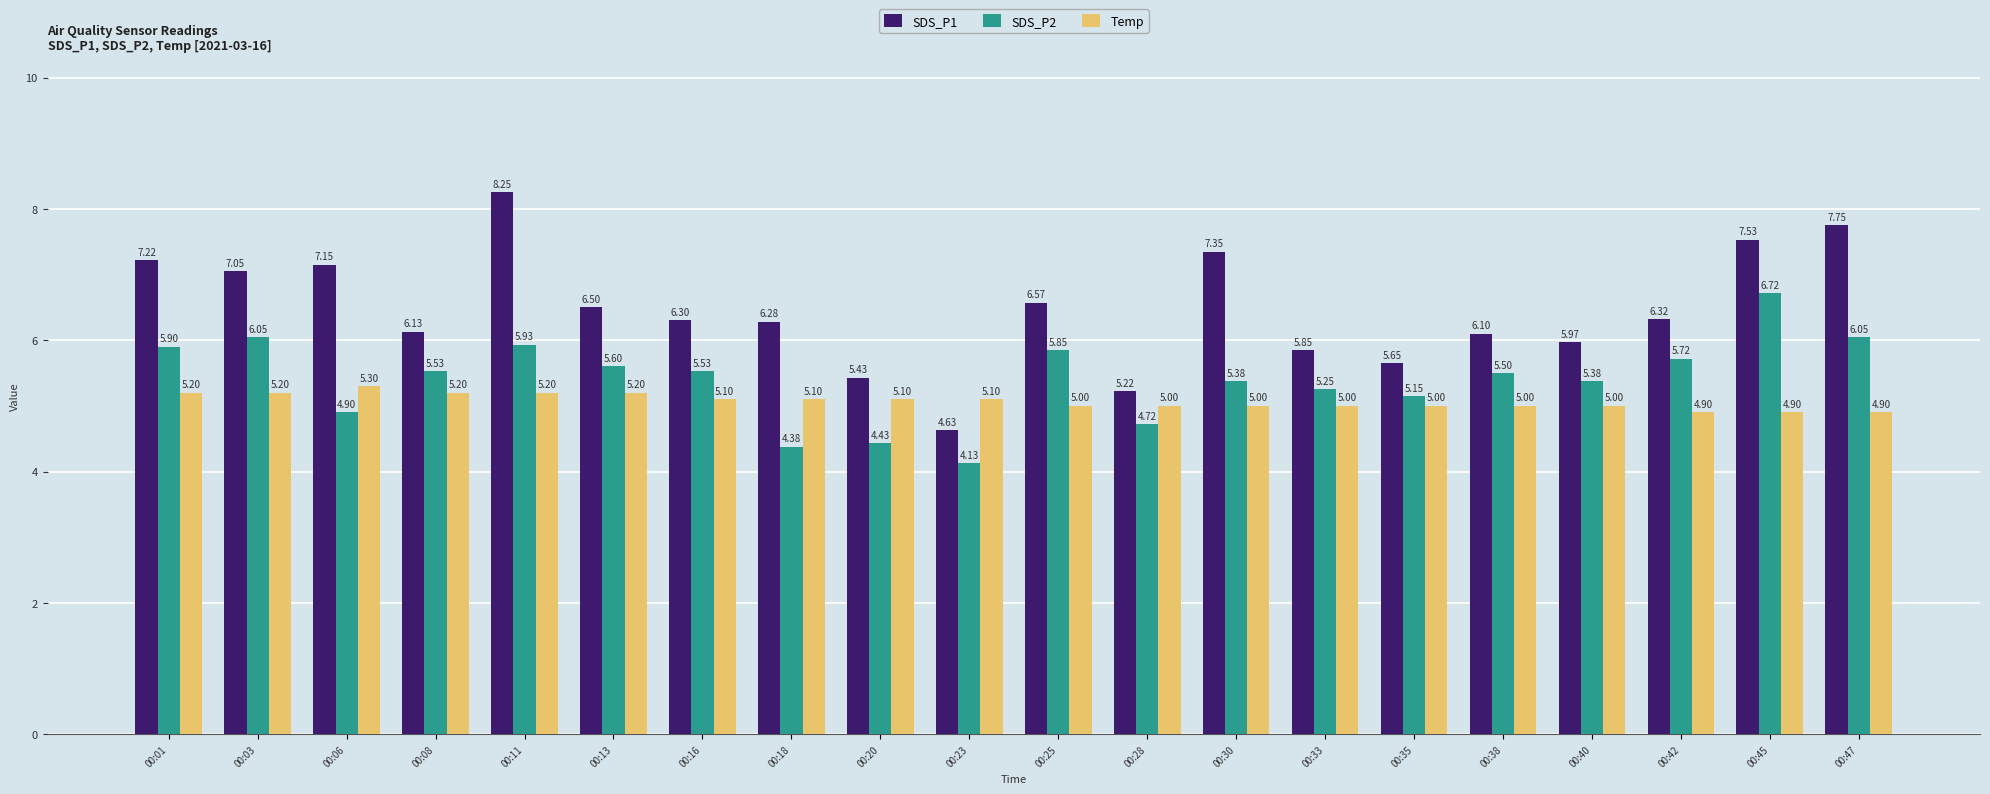

What is the maximum value for SDS_P2?

6.7